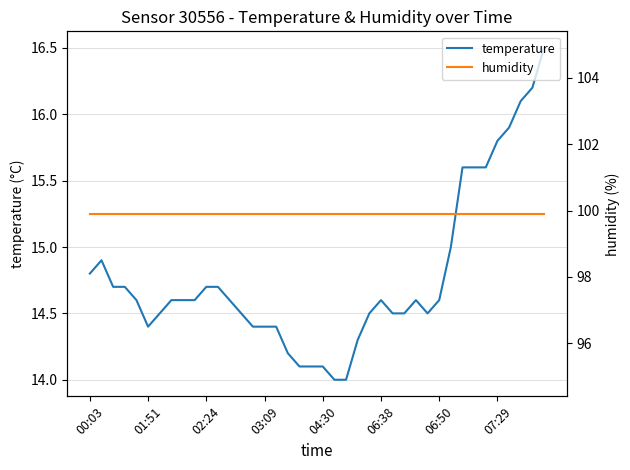

Rank the series by their maximum value, from highest to lowest.

humidity, temperature